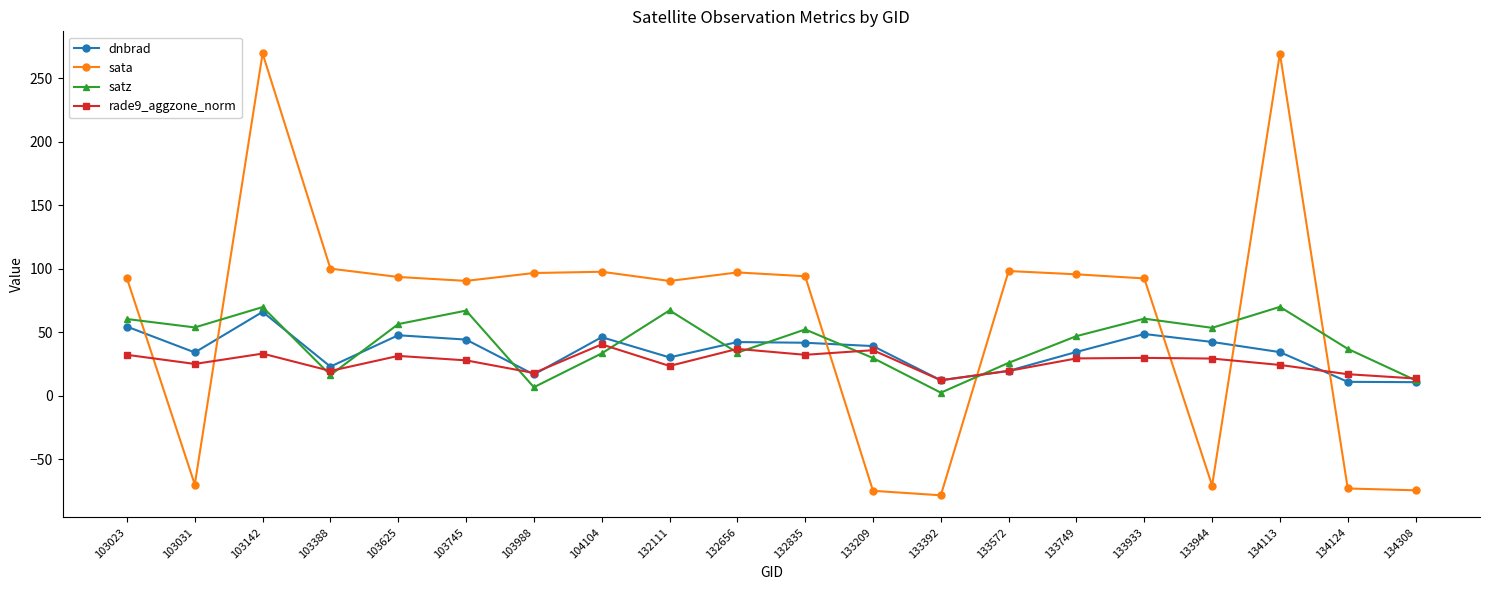

True or false: sata has more than 0 interior local peaks.

True